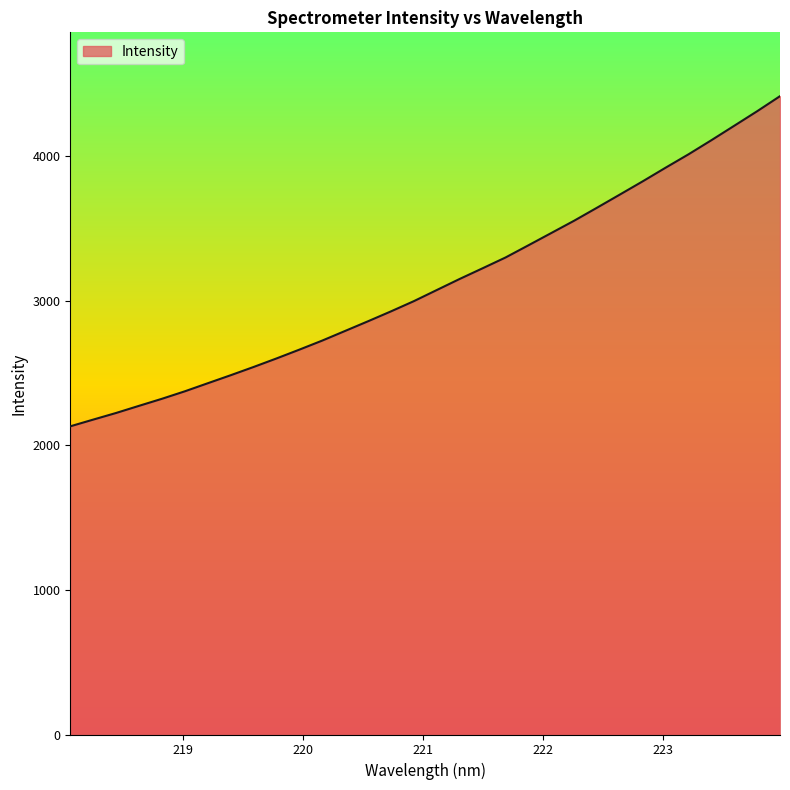

What is the difference between the maximum and minimum values?

2282.7